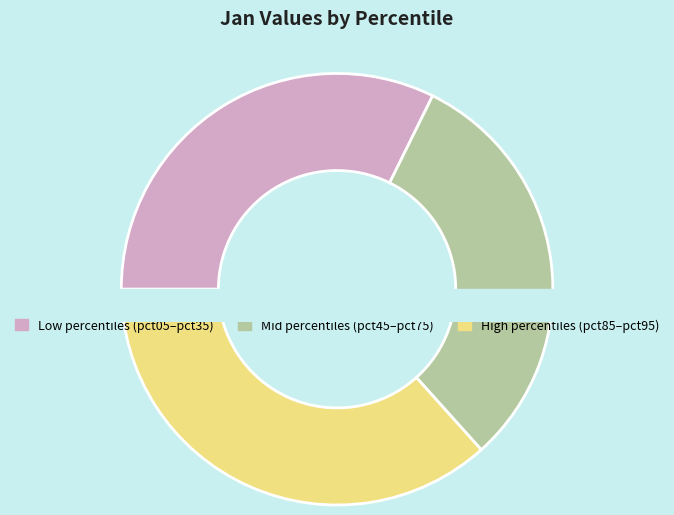

Combined, do pct35 and pct05 account for over 50%?

No